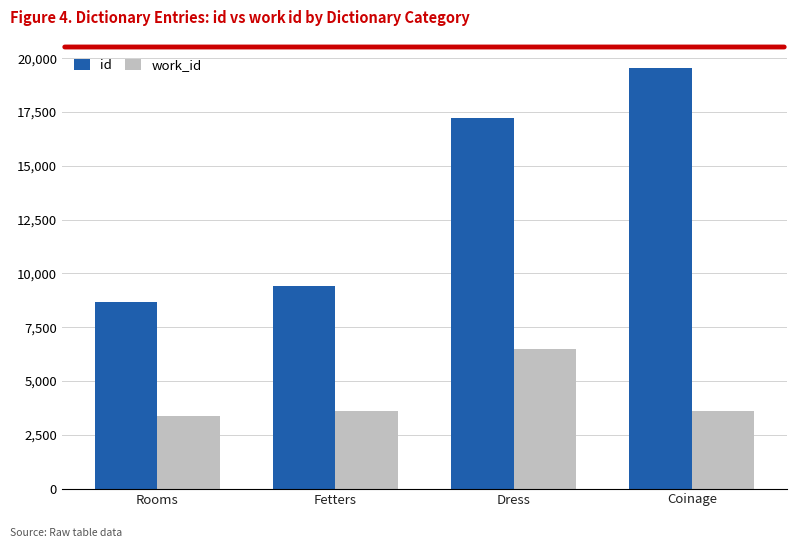

What is the sum of all work_id values?

17110